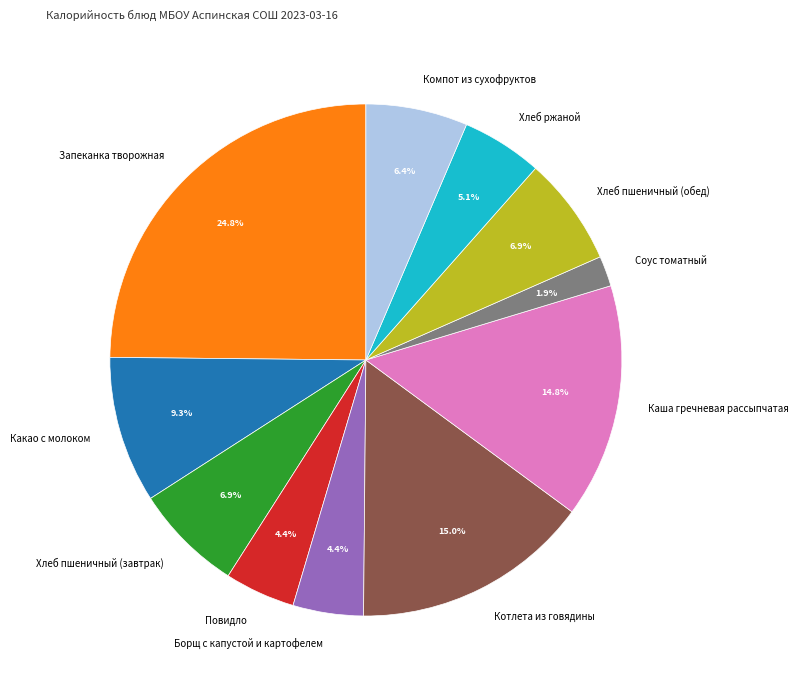

Between Каша гречневая рассыпчатая and Хлеб пшеничный (завтрак), which is larger?

Каша гречневая рассыпчатая